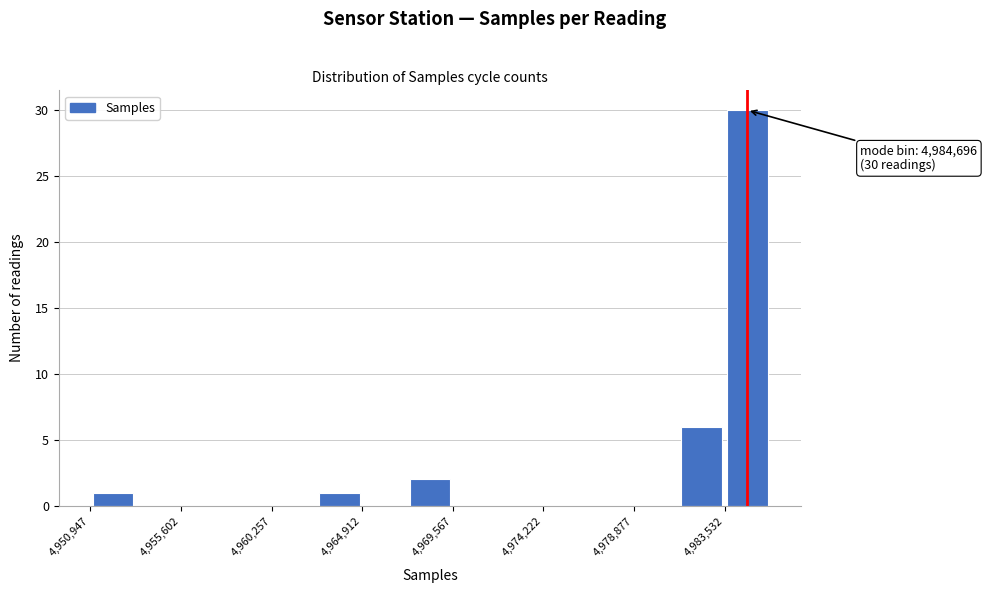

Which range on the x-axis has the tallest bar?

4983500 to 4986000